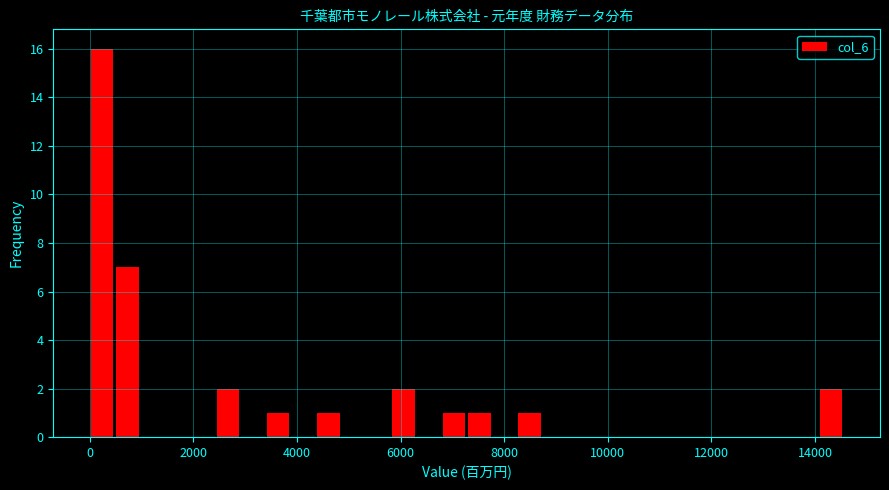

Read against the x-axis, roughly where is the centre of the tallest bar?

200